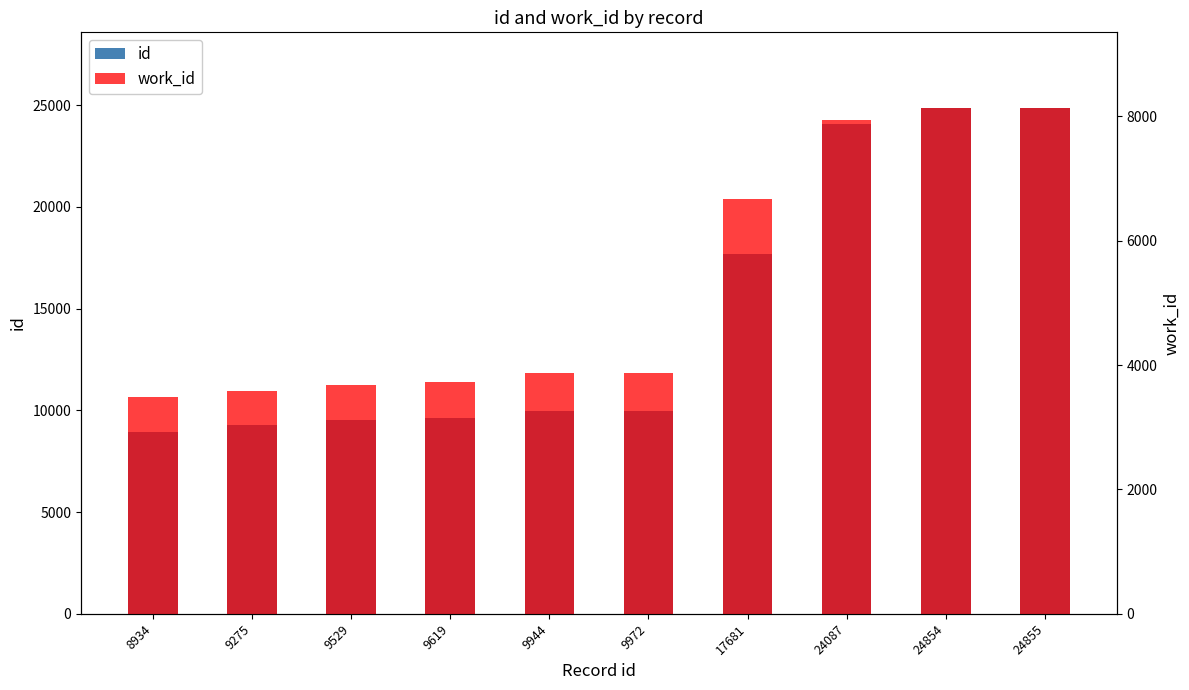

Which has a higher value, 24854 or 9619?

24854